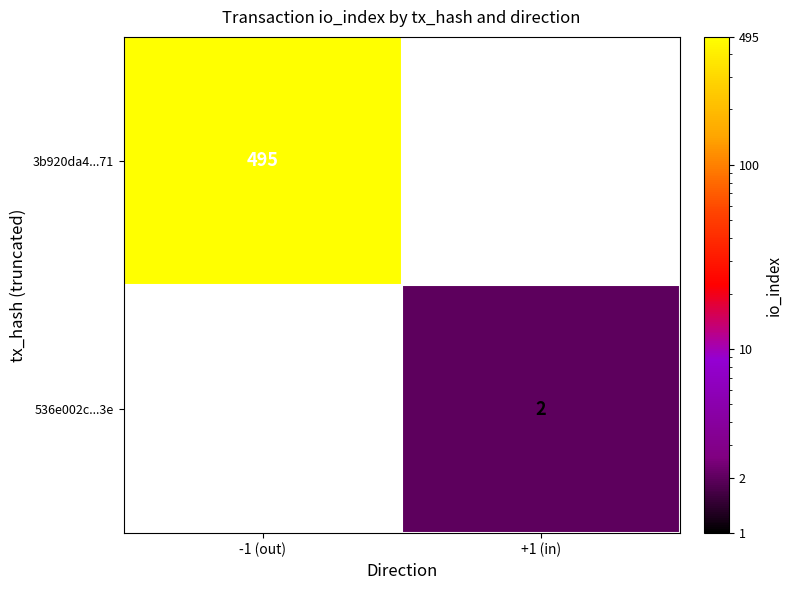

The value of 3b920da4...71 at -1 (out) is 810. True or false?

False